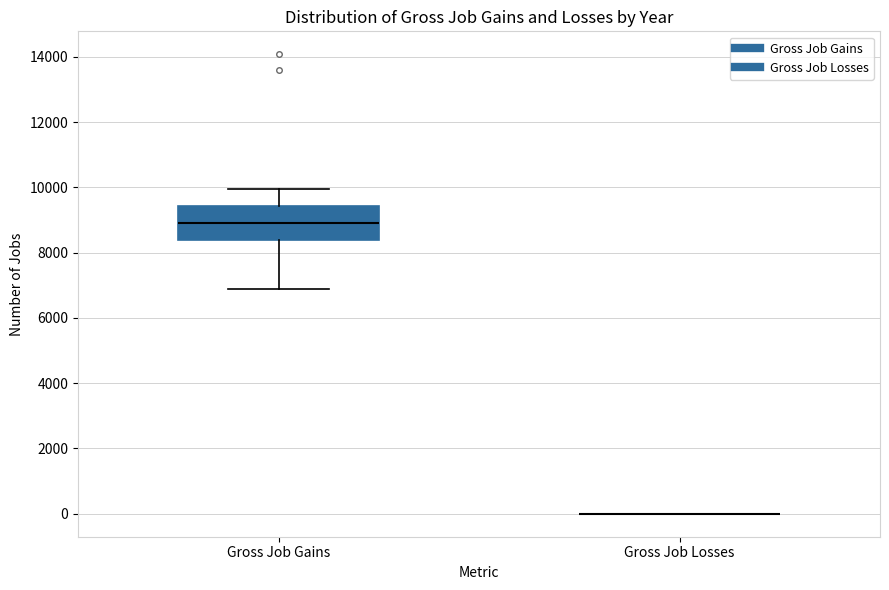

Reading left to right, transcribe this box plot: for each box, give where its median line is, the range the box spans, and where its two whiskers end, as read against the y-axis. The values are not printed on the chart, so give them approximately, as read against the axis.

Gross Job Gains: median 9000, box 8400 to 9400, whiskers 6800 to 10000
Gross Job Losses: box collapsed to a line at 0, whiskers 0 to 0